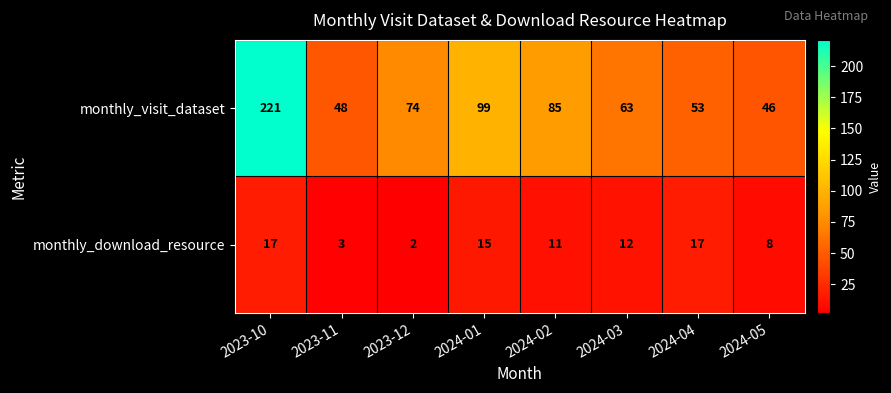

At which label does monthly_download_resource first exceed 12?

2023-10